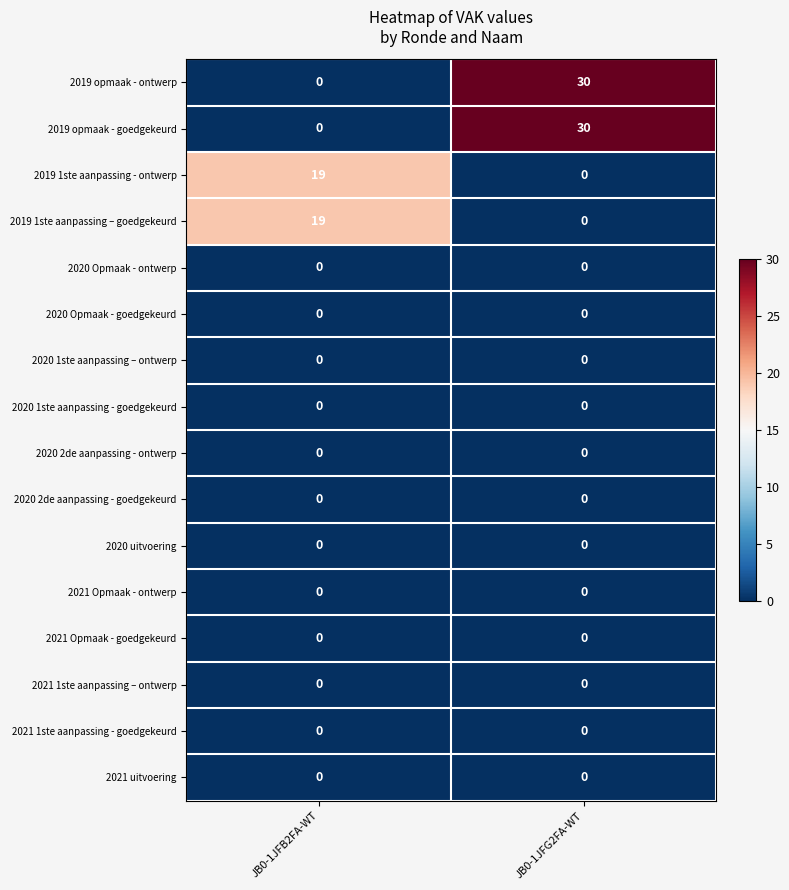

What is the difference between the 2019 1ste aanpassing – goedgekeurd values at JB0-1JFB2FA-WT and JB0-1JFG2FA-WT?

19